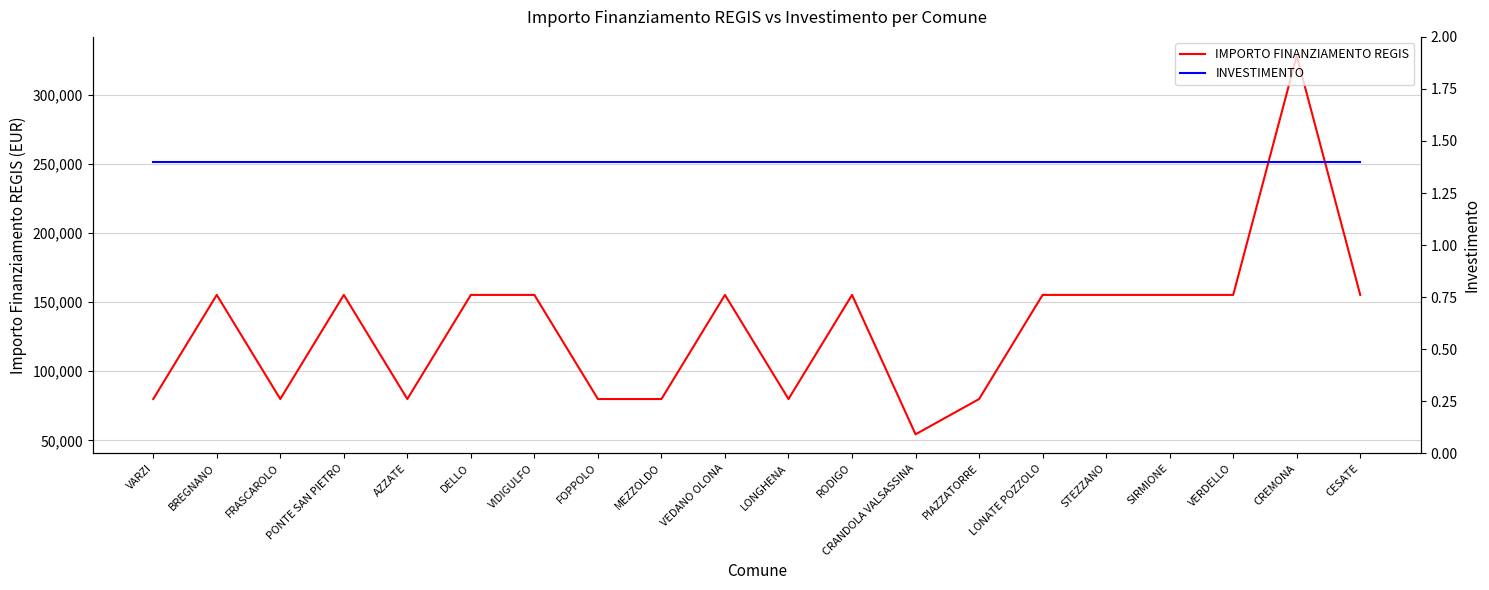

Which series has the largest total across all categories?

IMPORTO FINANZIAMENTO REGIS